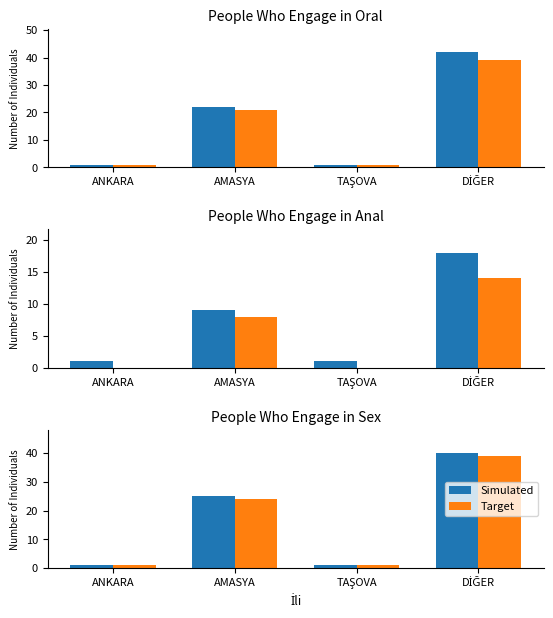

What is the average value of the Target series?

16